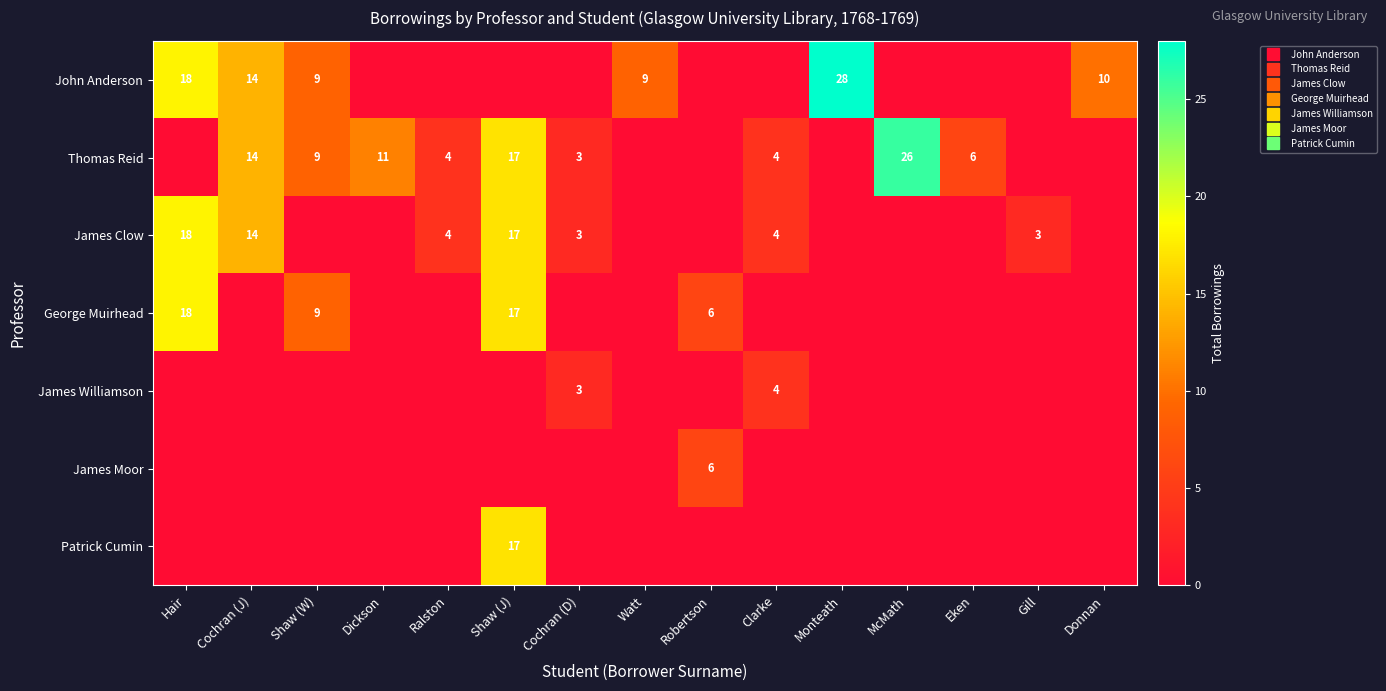

Rank the series by their maximum value, from lowest to highest.

James Williamson, James Moor, Patrick Cumin, James Clow, George Muirhead, Thomas Reid, John Anderson